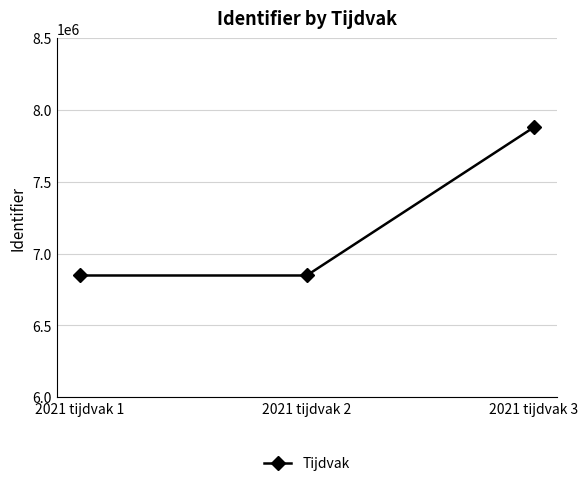

What is the minimum value shown in the chart?

6848039